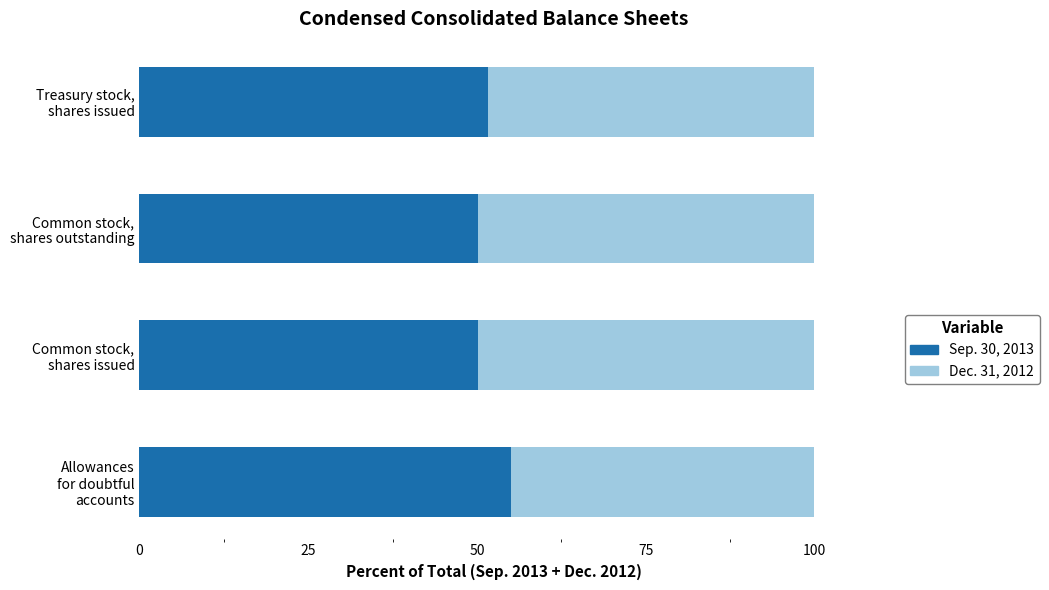

What is the highest value of the Sep. 30, 2013 series?

55.1